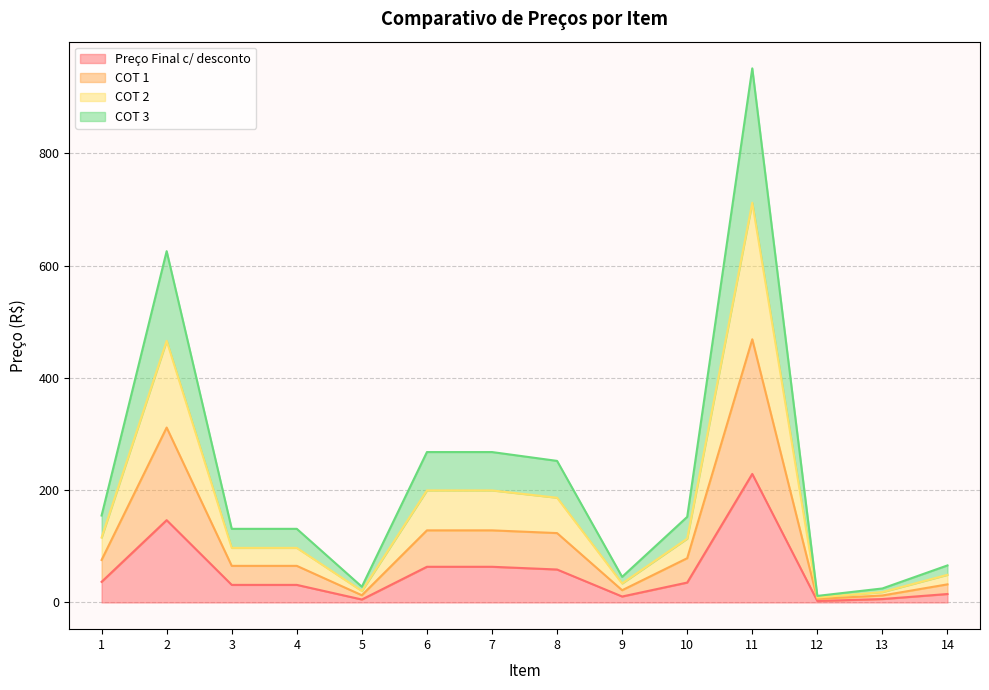

True or false: COT 3 and COT 1 intersect in this chart.

False